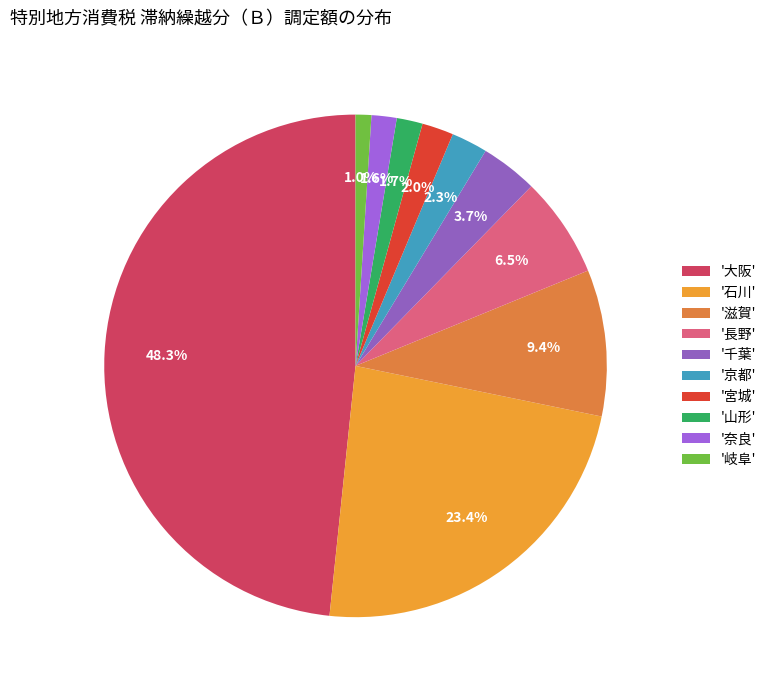

Is there a majority slice in this chart?

No